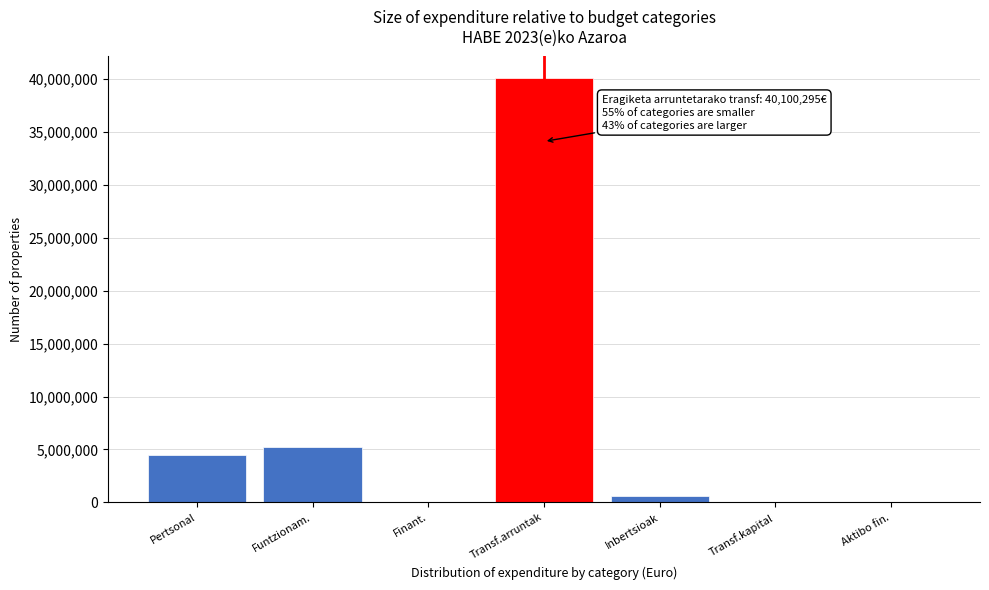

Between Transf.arruntak and Pertsonal, which is larger?

Transf.arruntak